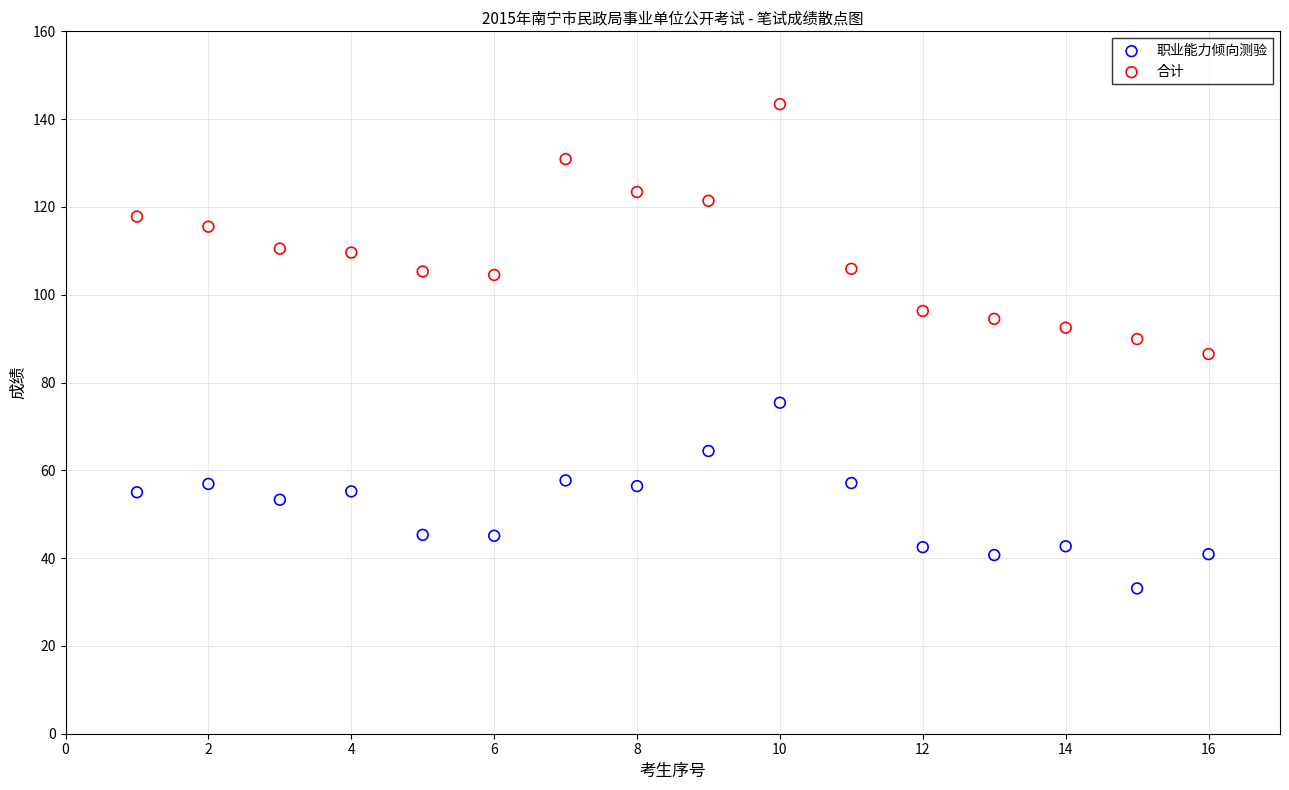

Which series has the largest Y range (max minus min)?

合计